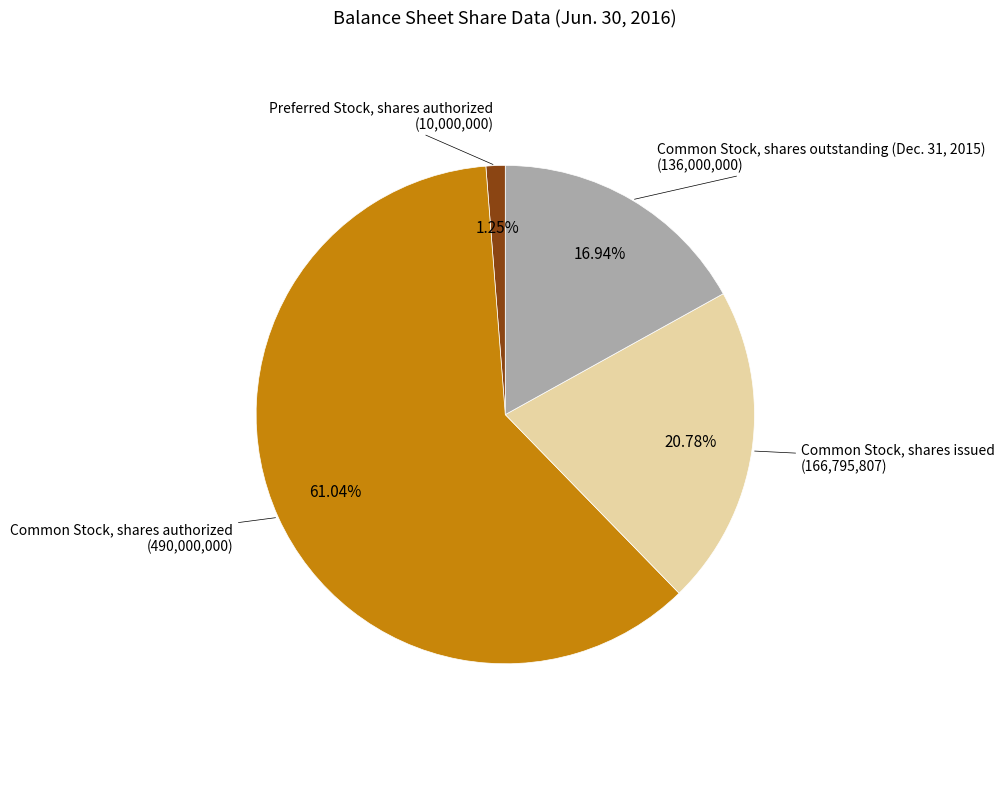

Is there a majority slice in this chart?

Yes